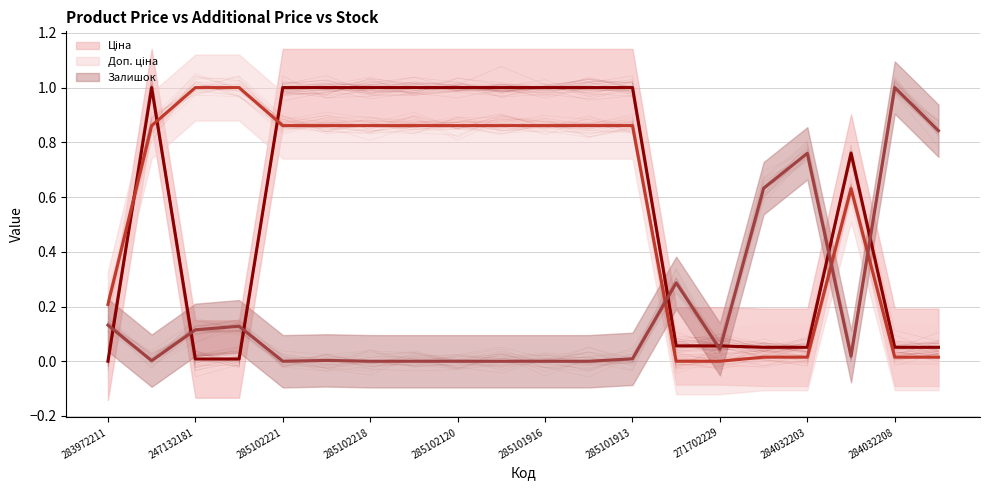

At which label is Доп. ціна closest to 0?

271702230